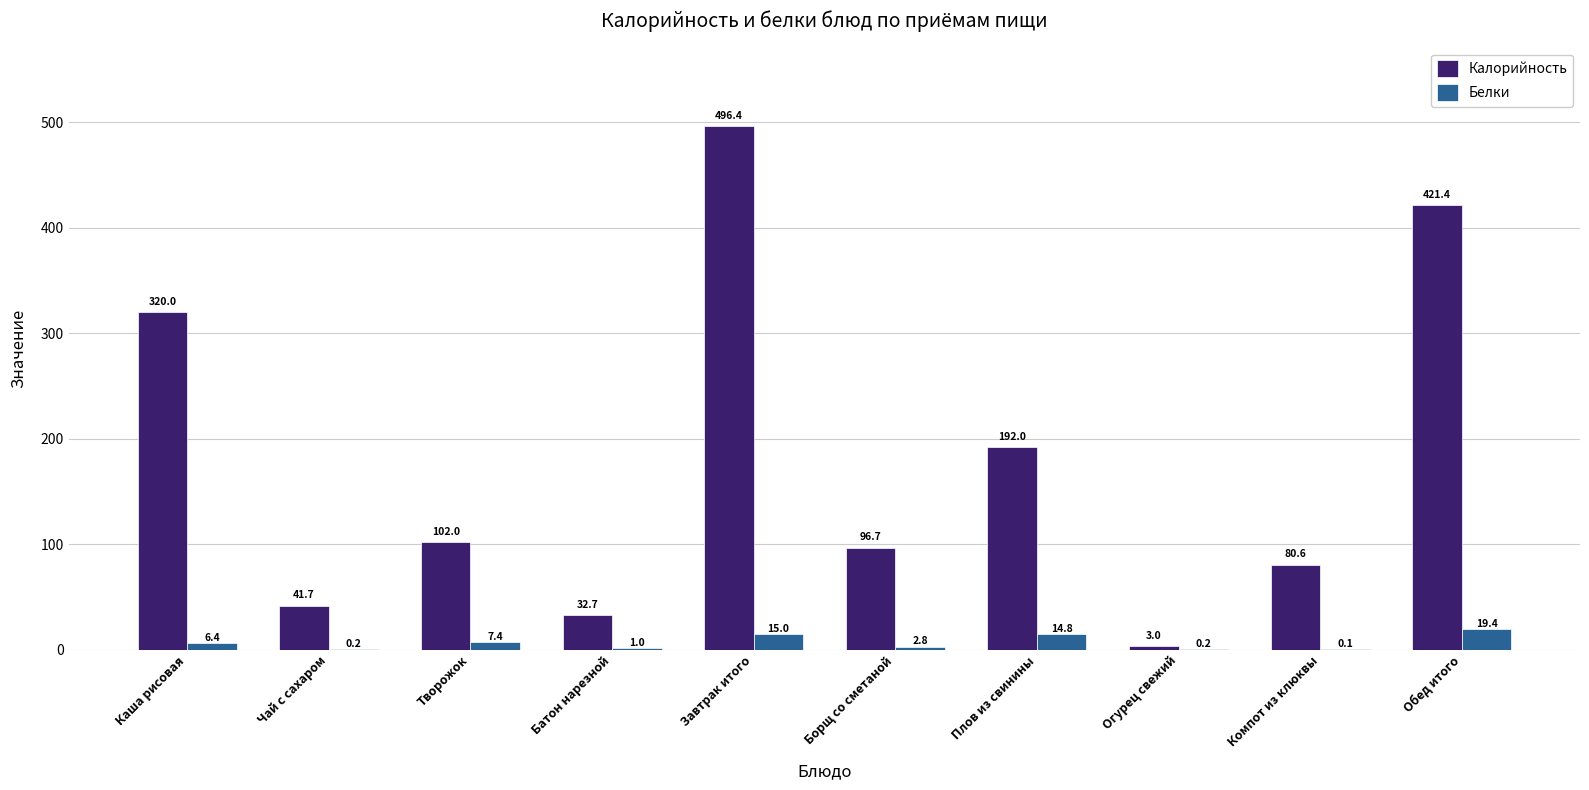

Which series changed the most between Плов из свинины and Обед итого?

Калорийность